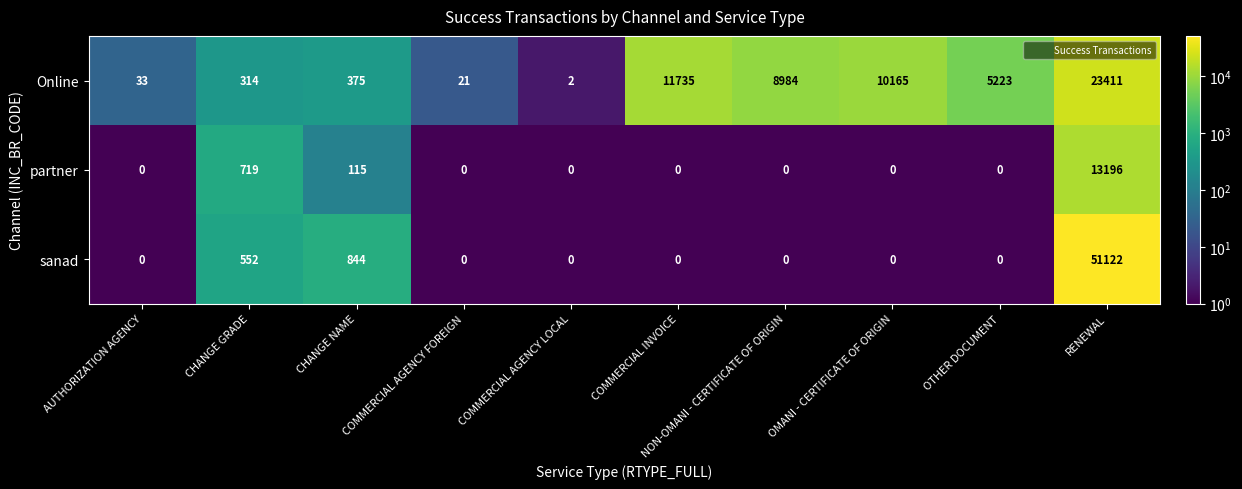

Between COMMERCIAL INVOICE and OMANI - CERTIFICATE OF ORIGIN, which series saw the biggest shift?

Online